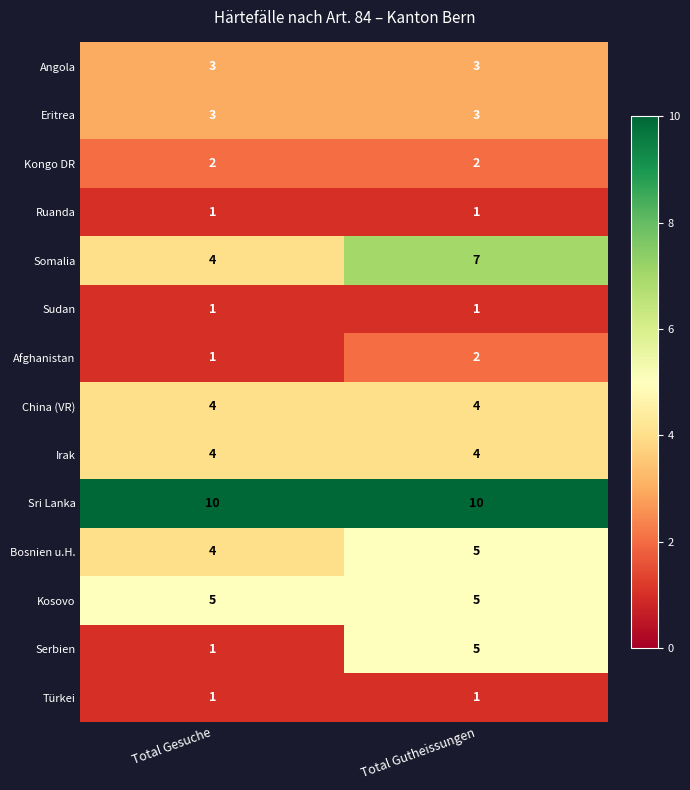

What is the total value across all series at Total Gutheissungen?

53